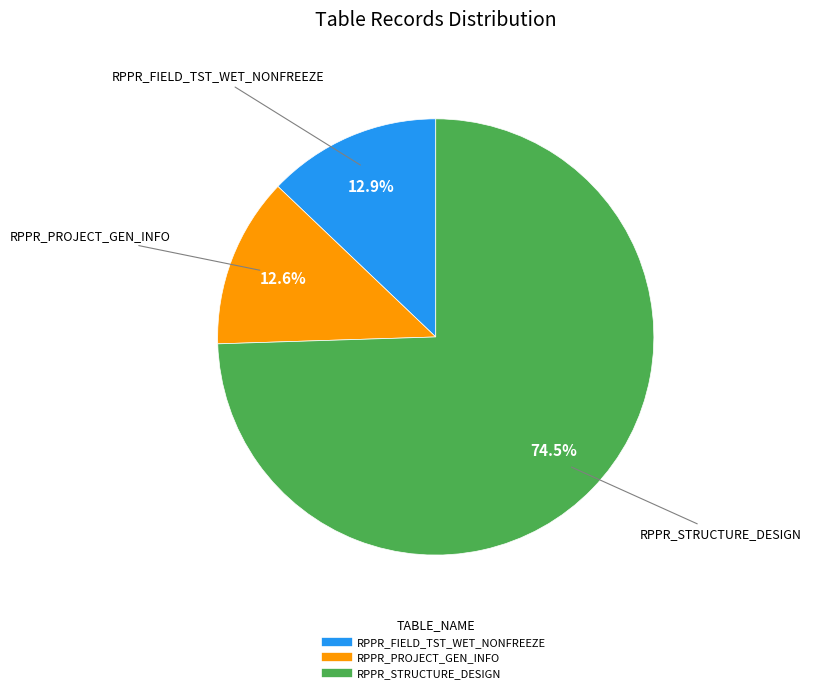

Count the number of slices in the pie.

3